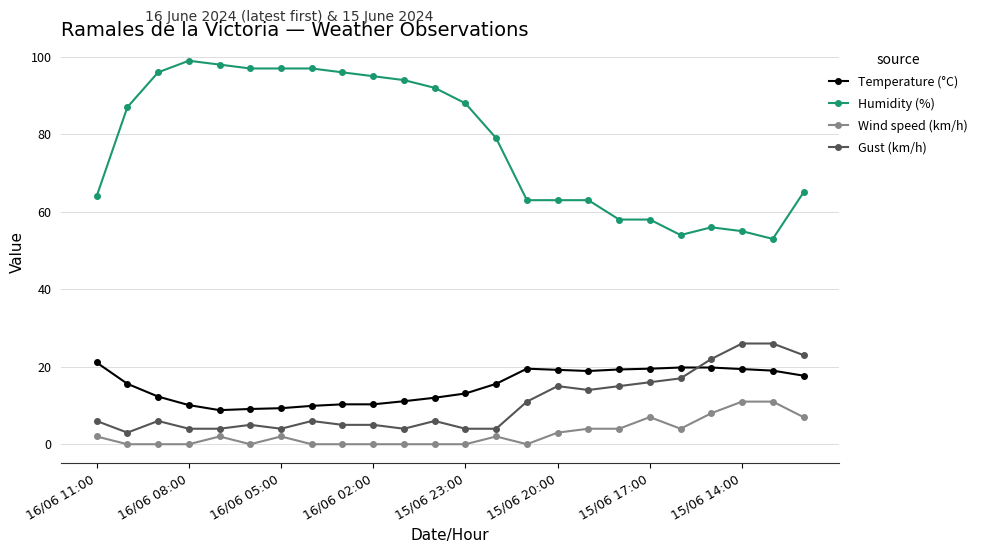

What is the greatest value displayed?

99.0